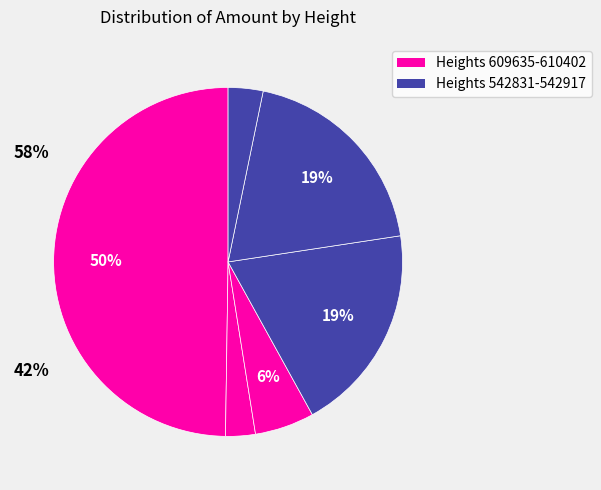

How many segments does this pie chart have?

6